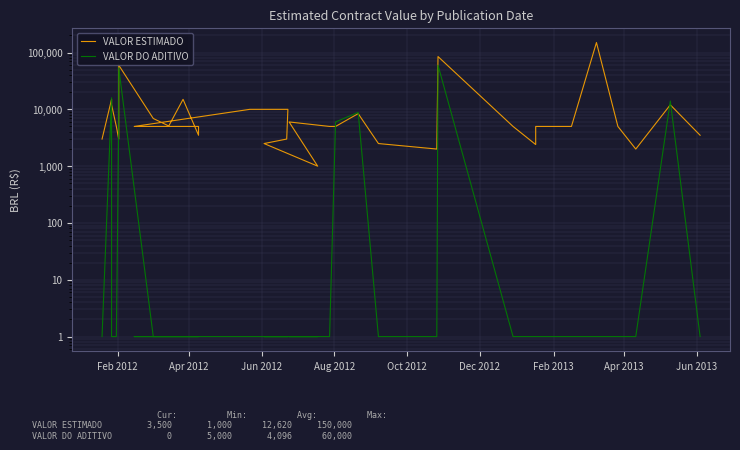

True or false: VALOR ESTIMADO and VALOR DO ADITIVO intersect in this chart.

True